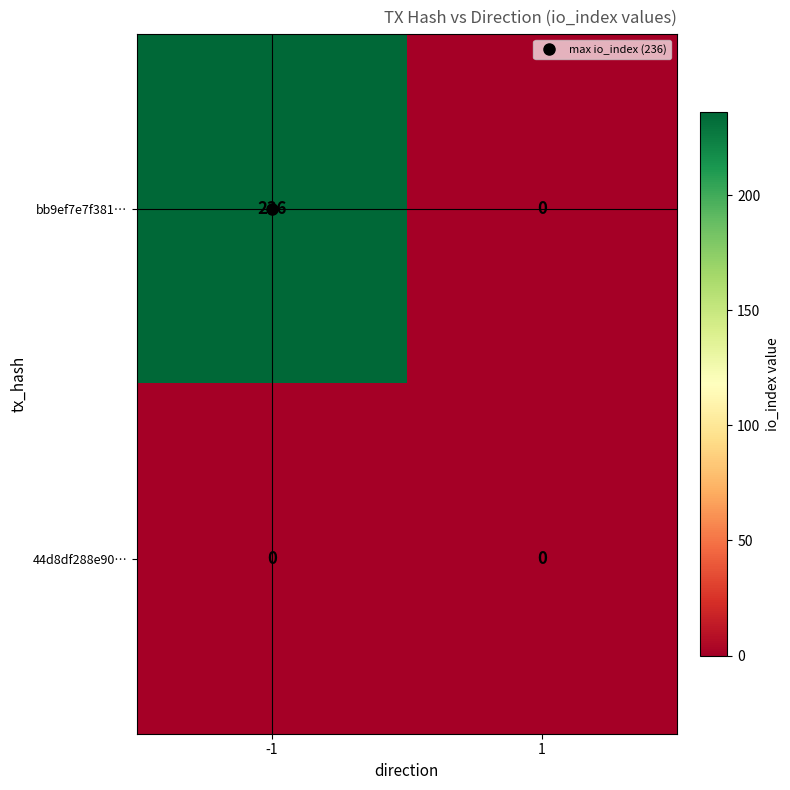

At how many categories does at least one series exceed 203?

1